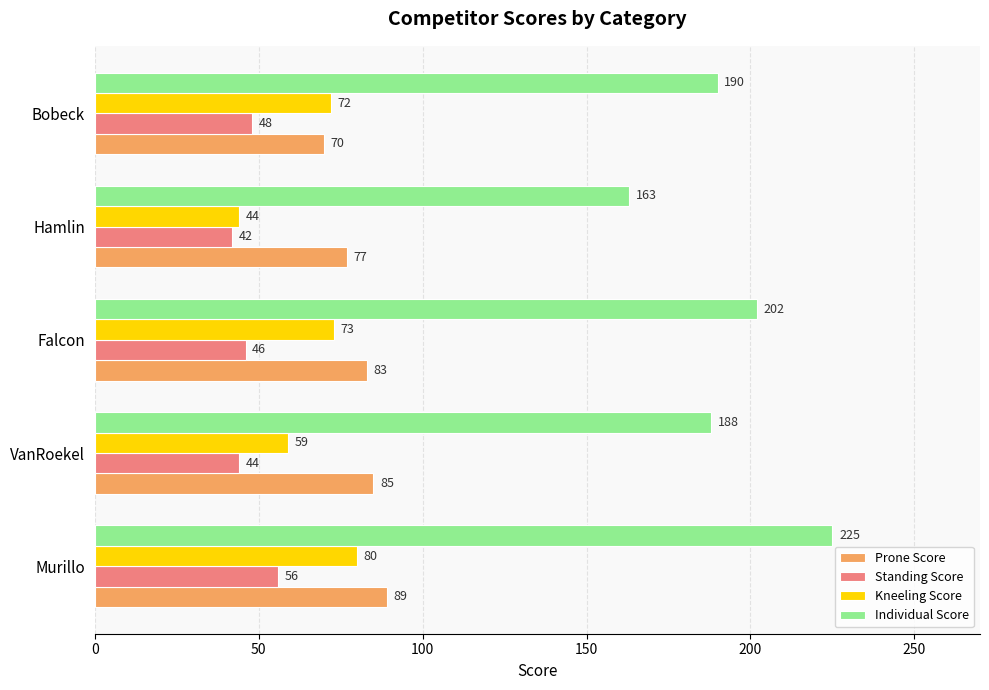

Rank the series by their maximum value, from lowest to highest.

Standing Score, Kneeling Score, Prone Score, Individual Score